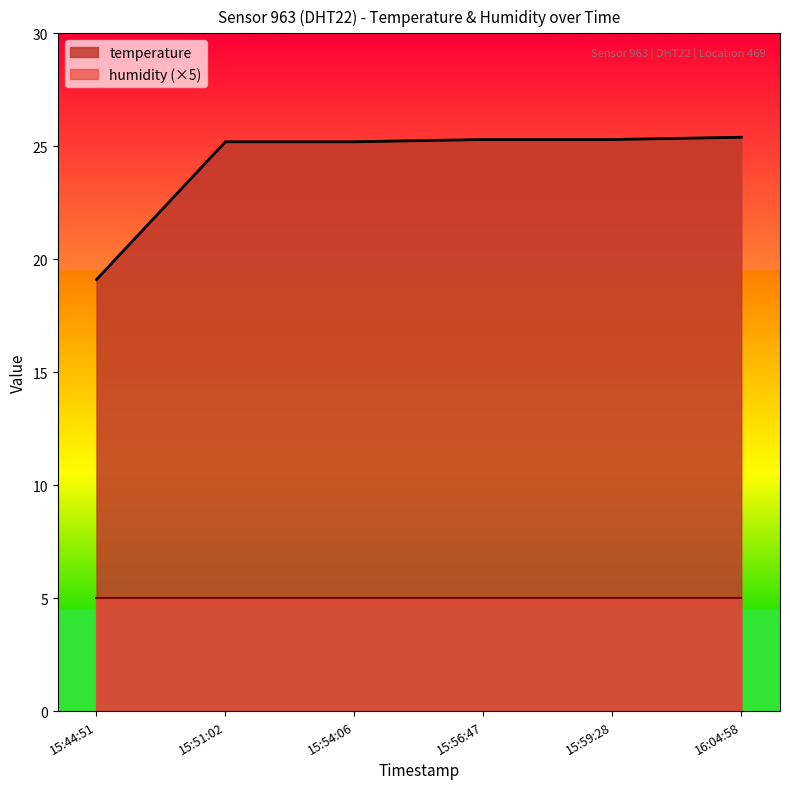

Which series has the largest range (max minus min)?

temperature